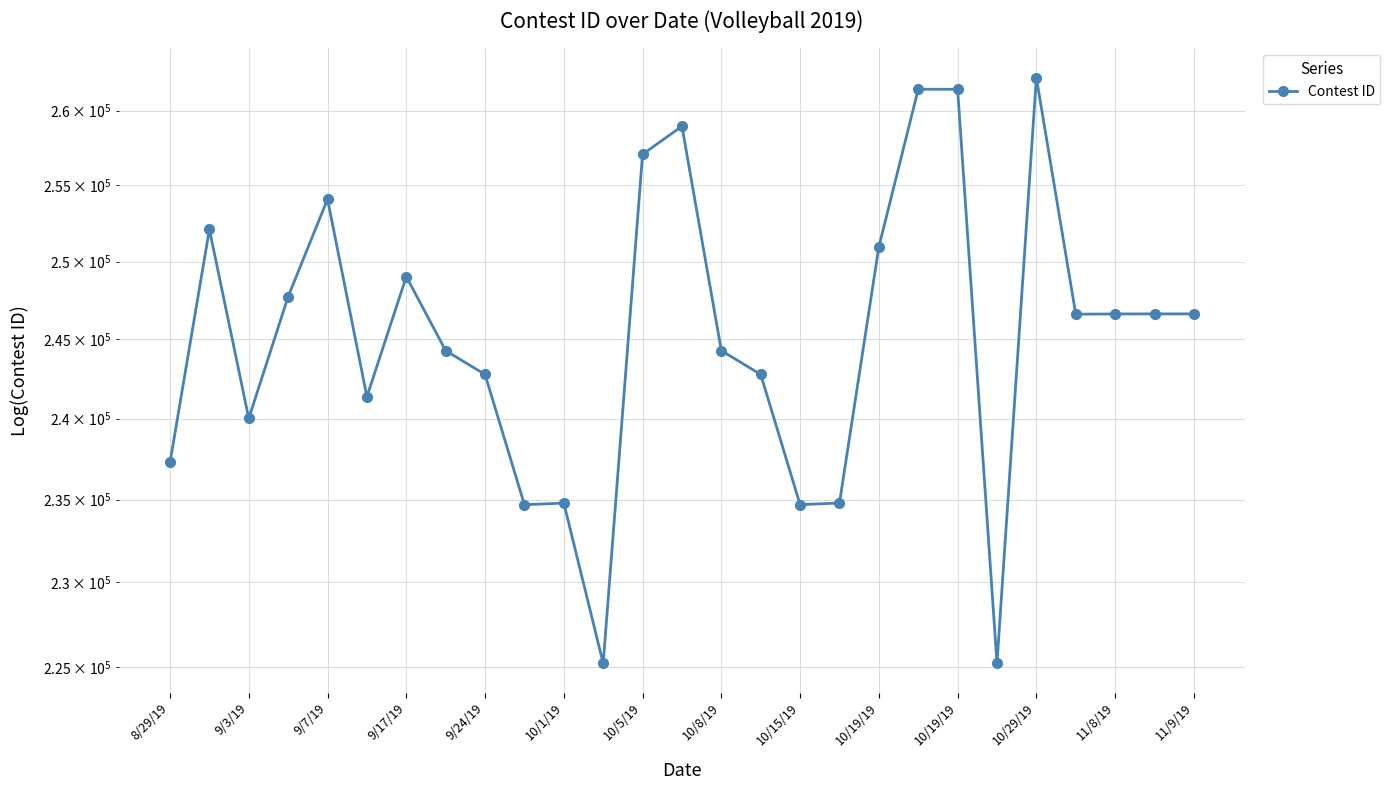

How many interior local valleys (lower than both neighbors) does the data have?

7